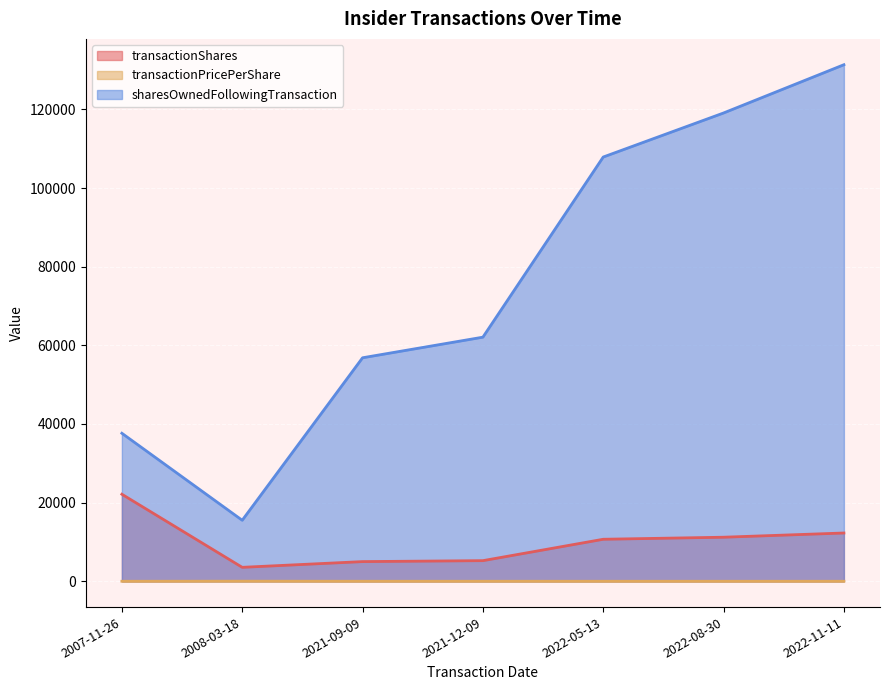

True or false: sharesOwnedFollowingTransaction and transactionPricePerShare intersect in this chart.

False